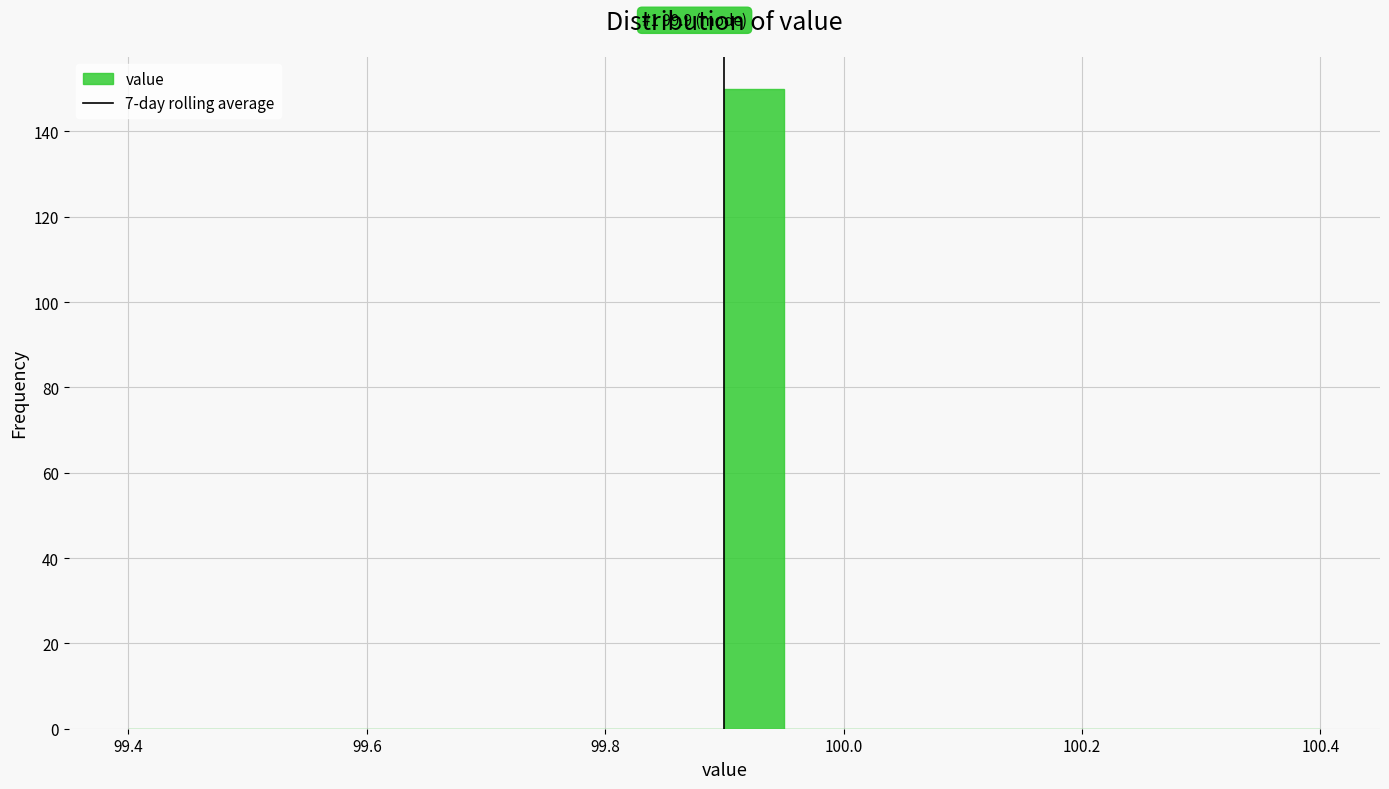

Read against the x-axis, roughly where is the centre of the tallest bar?

99.92